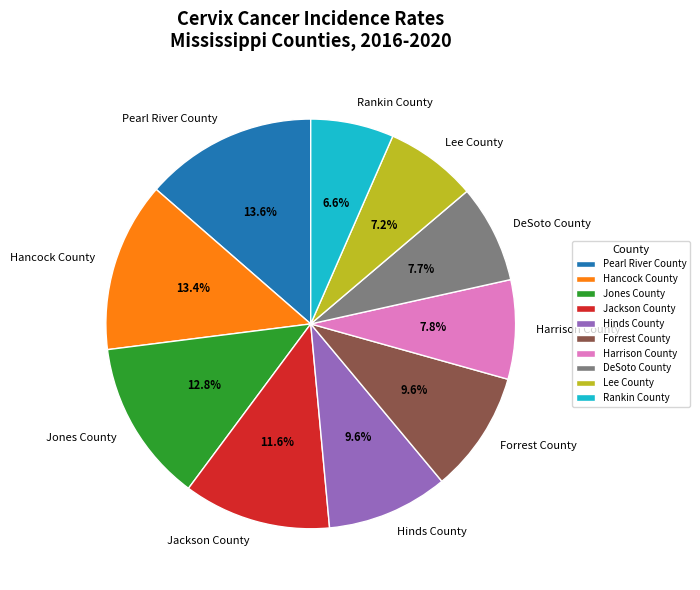

Does Forrest County represent more than half of the total?

No